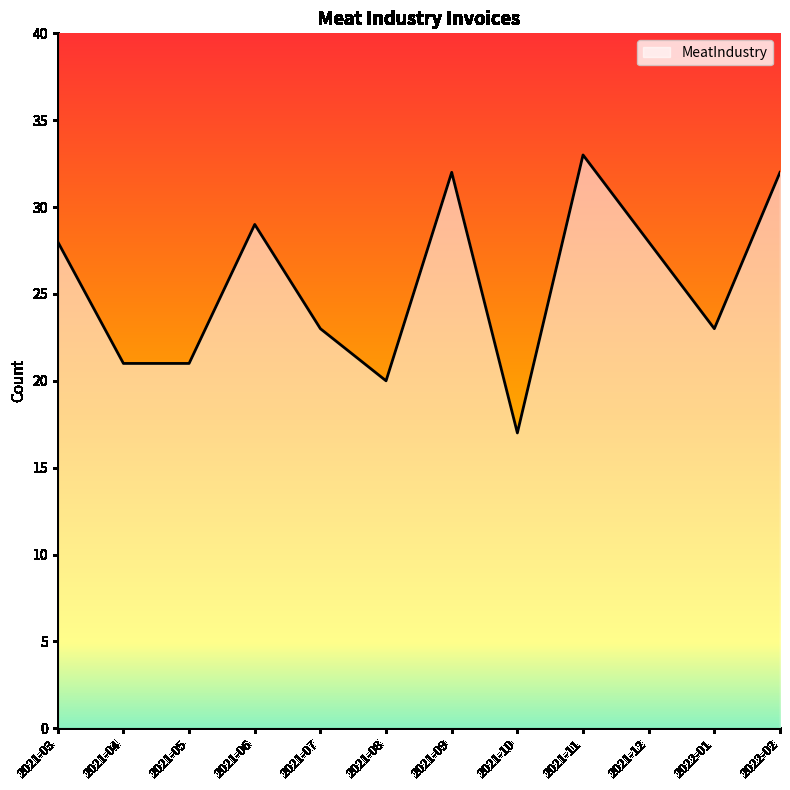

Which label corresponds to the smallest value in the chart?

2021-10